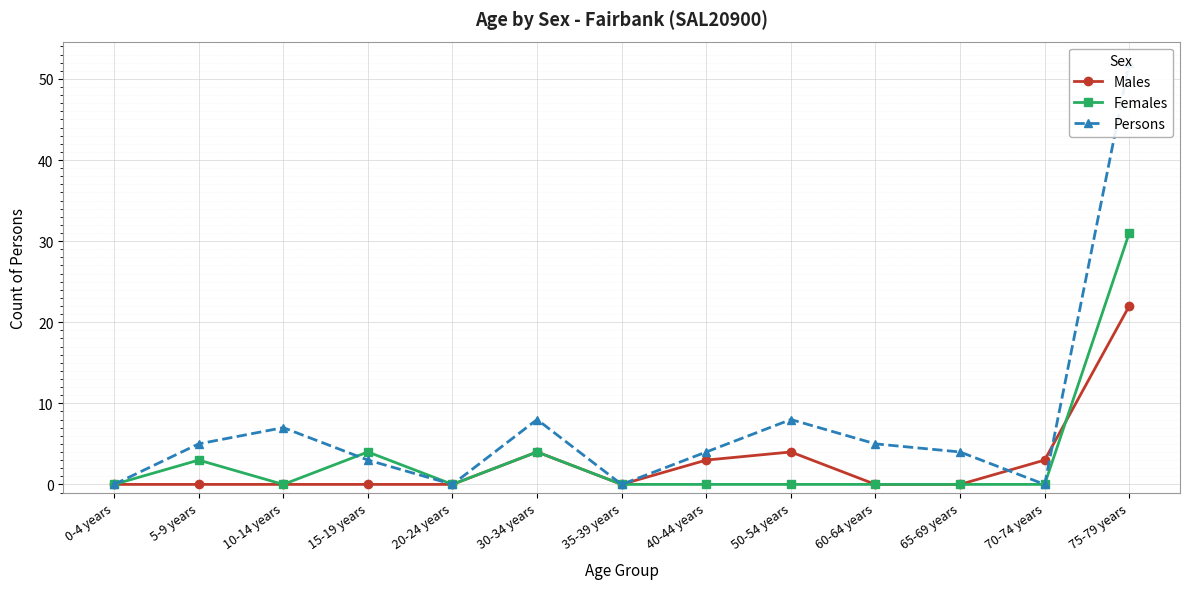

Read the Persons value at 50-54 years.

8